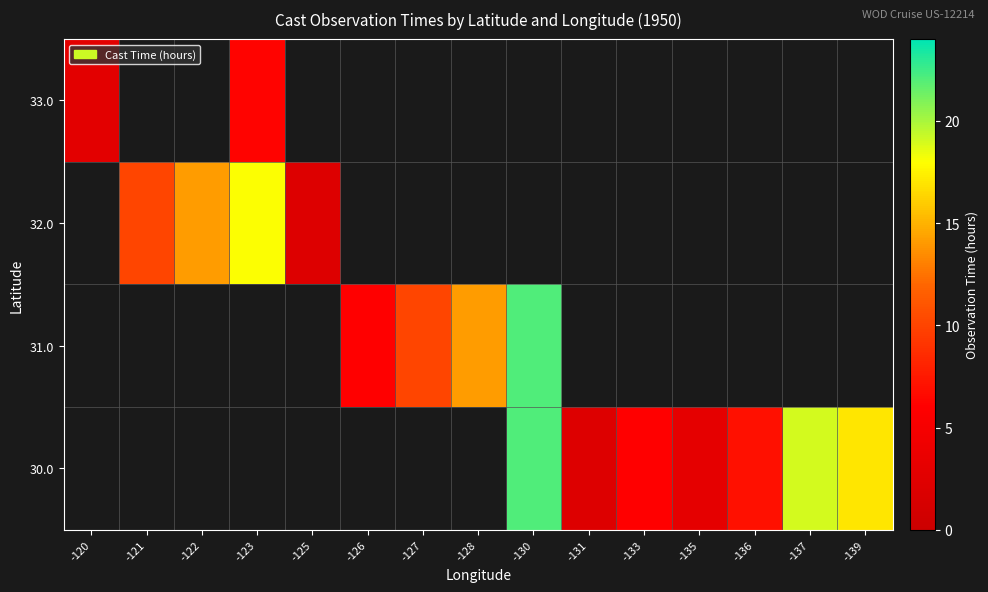

How many values in 31.0 are above zero?

4